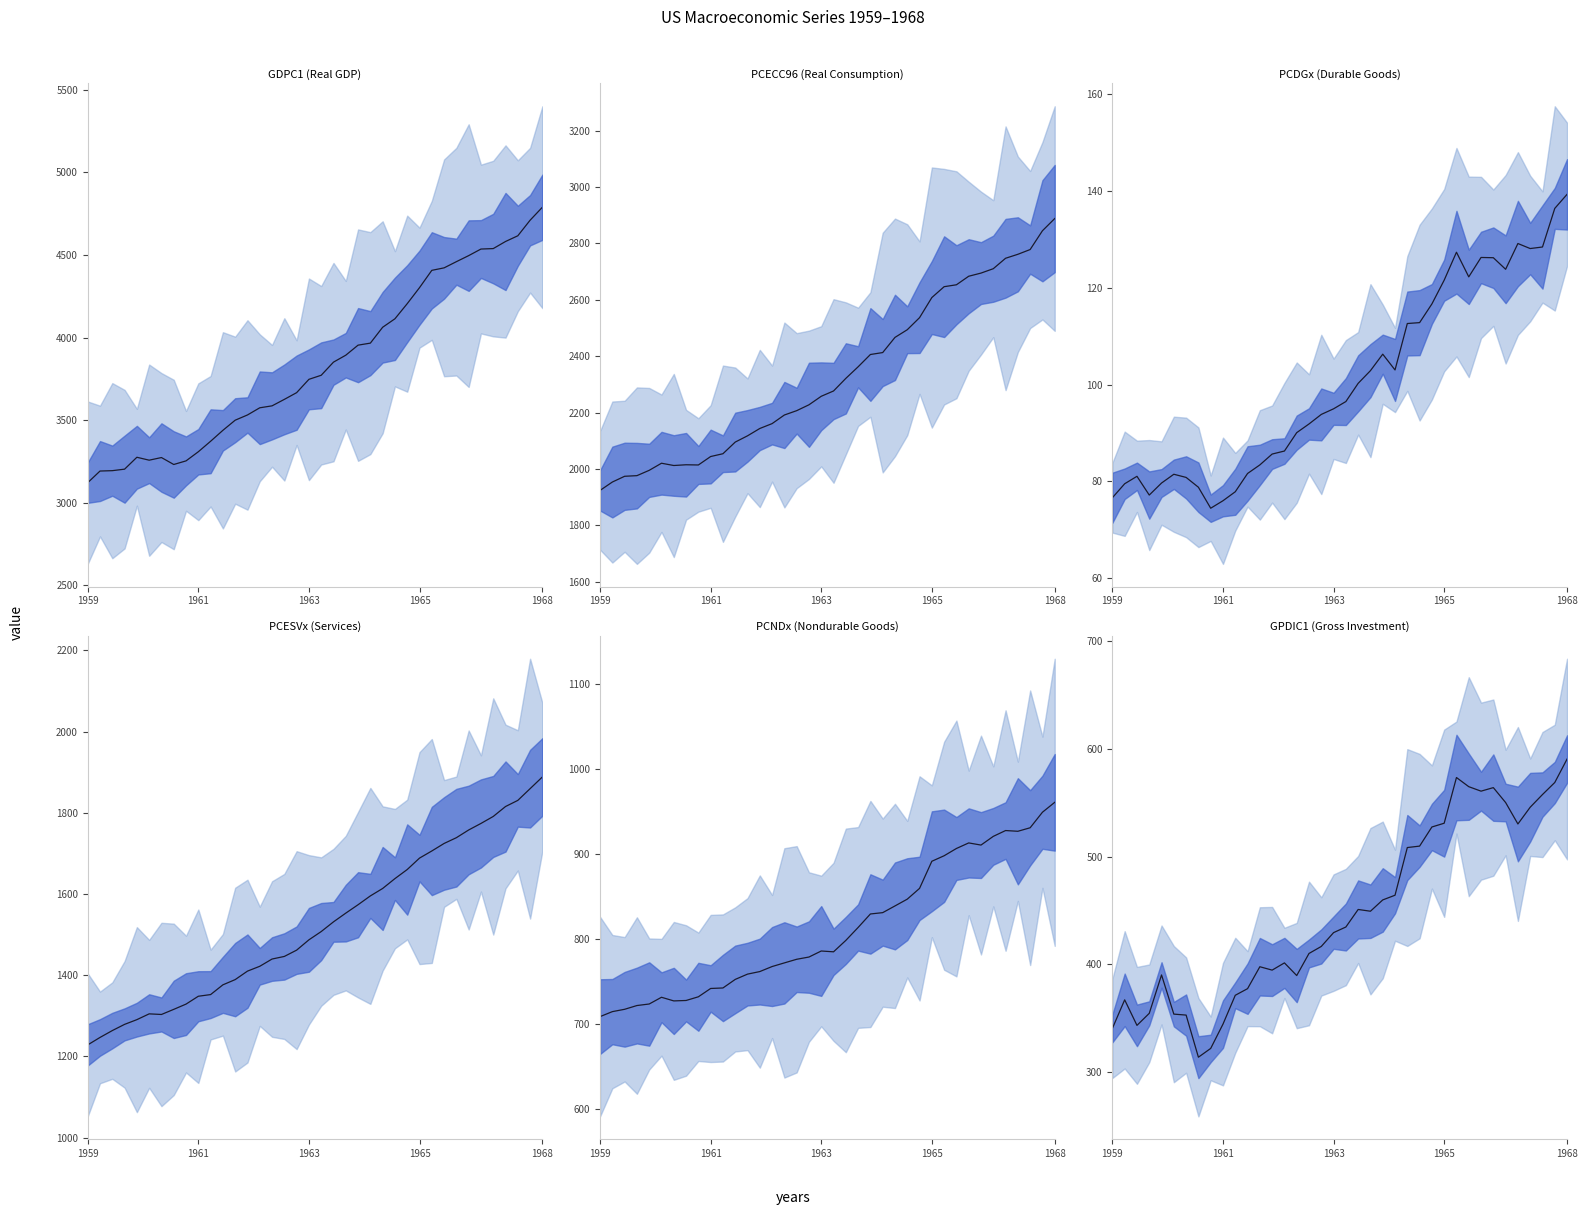

What is the total value across all series at 1961?

7863.3